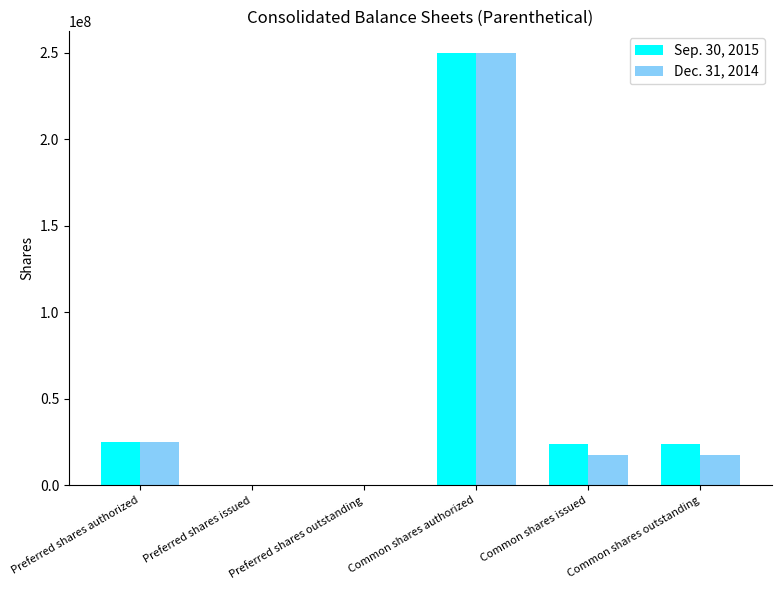

Count the number of categories in the chart.

6